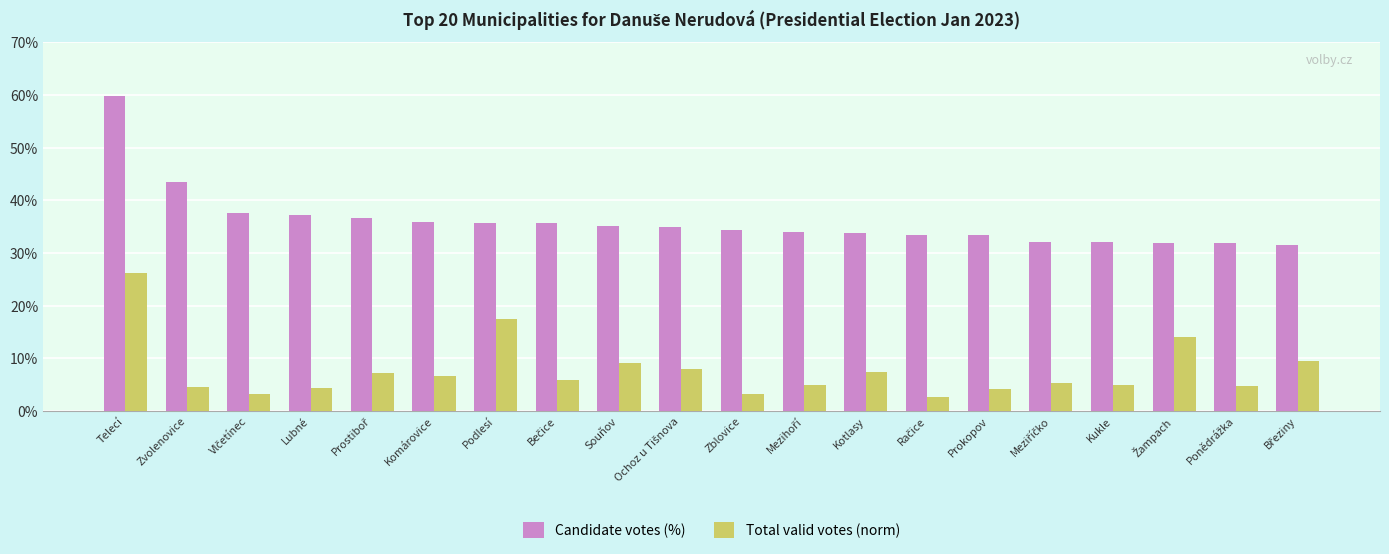

Which series has the largest range (max minus min)?

Candidate votes (%)